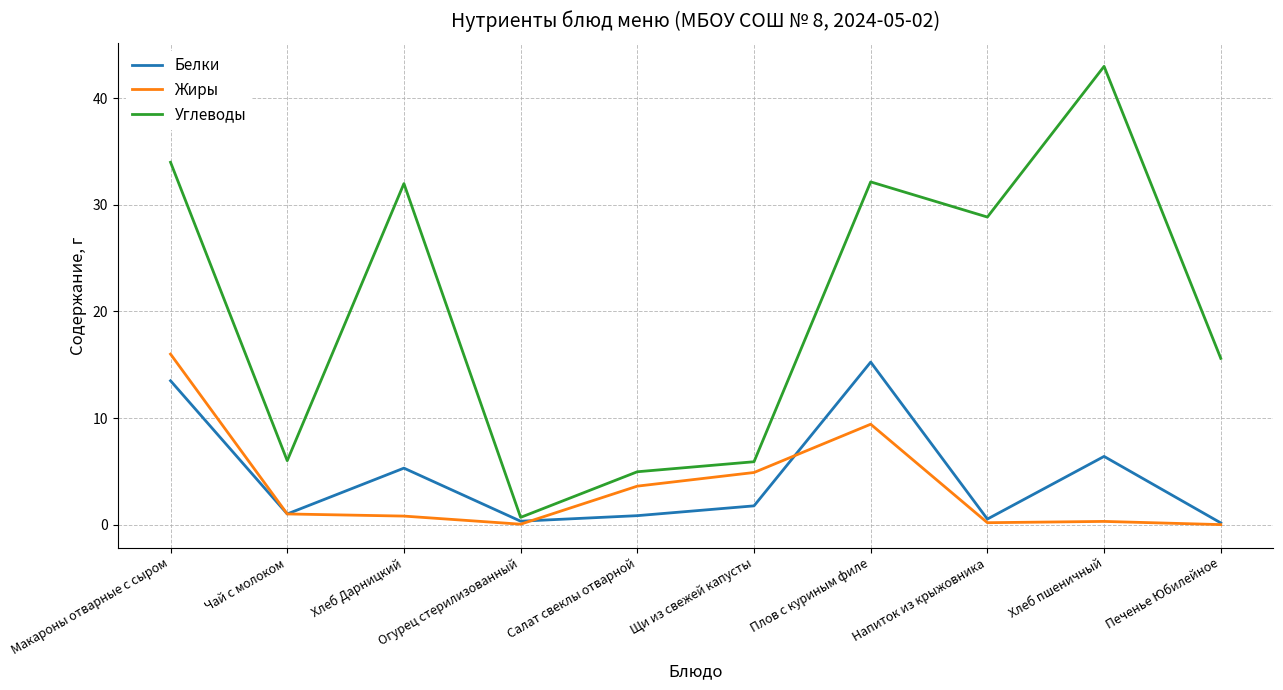

Which series has the largest range (max minus min)?

Углеводы